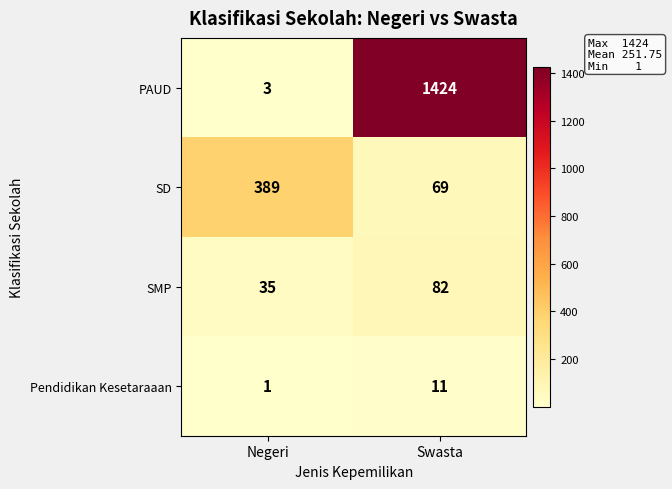

Reading left to right, list all the values displayed in this chart.

PAUD: Negeri=3	Swasta=1424
SD: Negeri=389	Swasta=69
SMP: Negeri=35	Swasta=82
Pendidikan Kesetaraaan: Negeri=1	Swasta=11